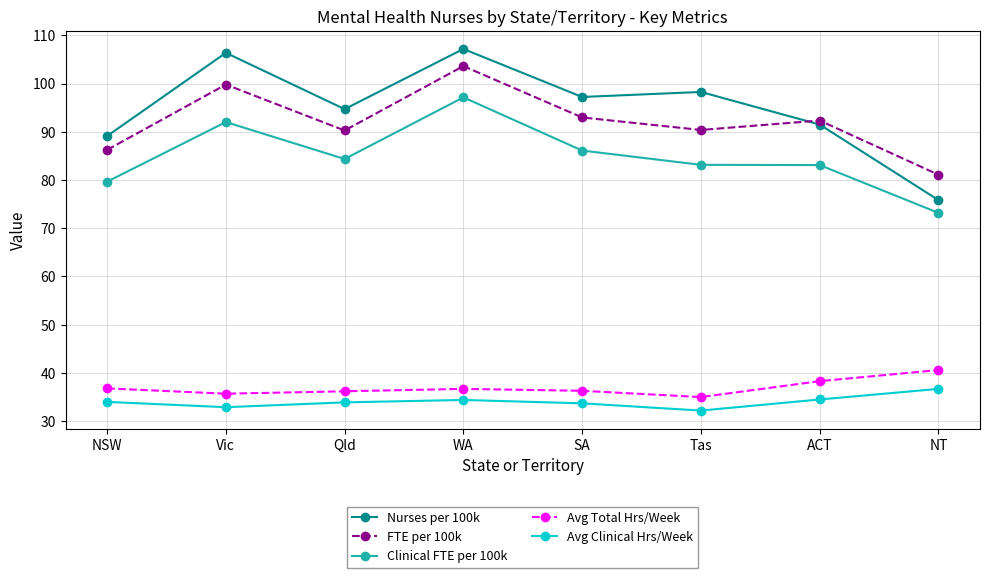

The Avg Total Hrs/Week series shows 12.2 at ACT. True or false?

False